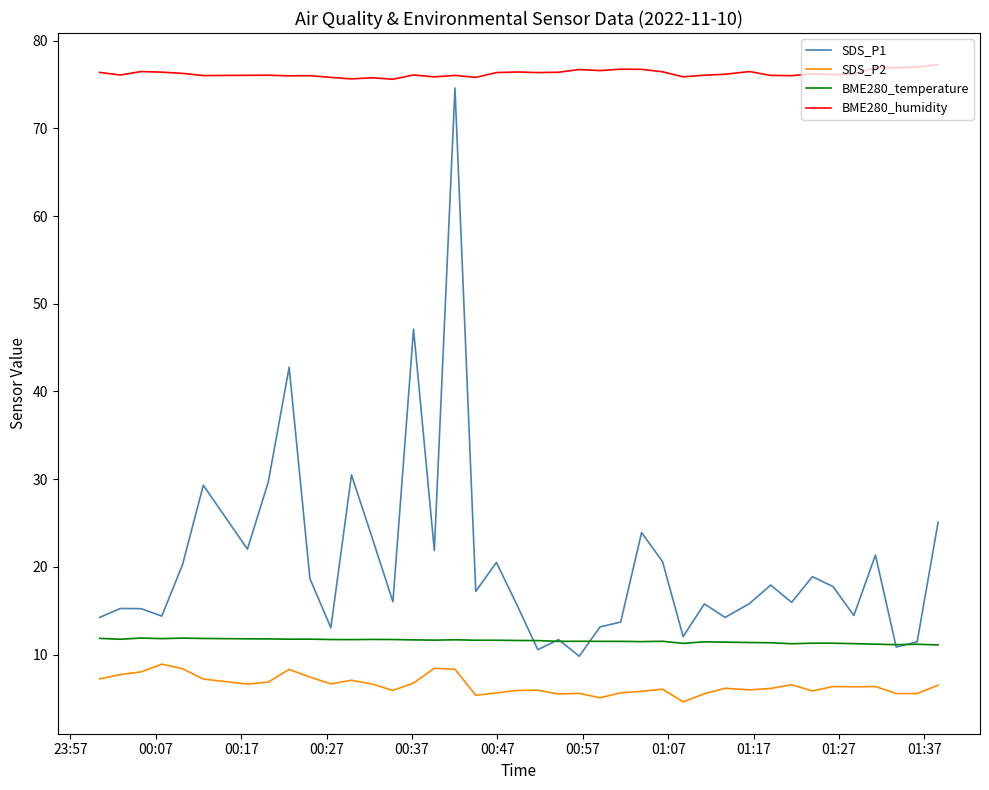

What is the highest value of the SDS_P1 series?

74.6